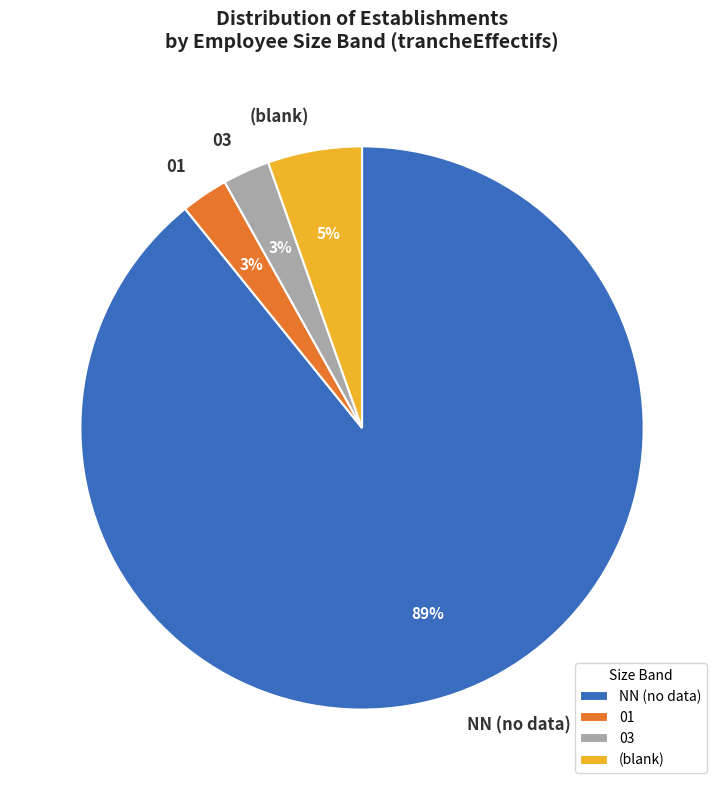

Do (blank) and 01 together represent more than half of the pie?

No